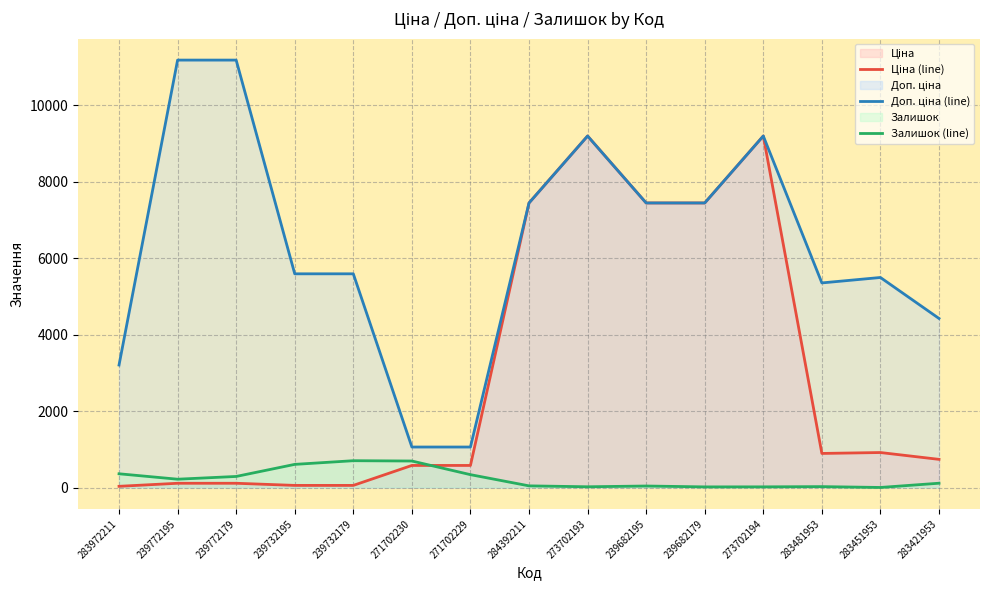

What is the sum of all Доп. ціна (line) values?

94868.5